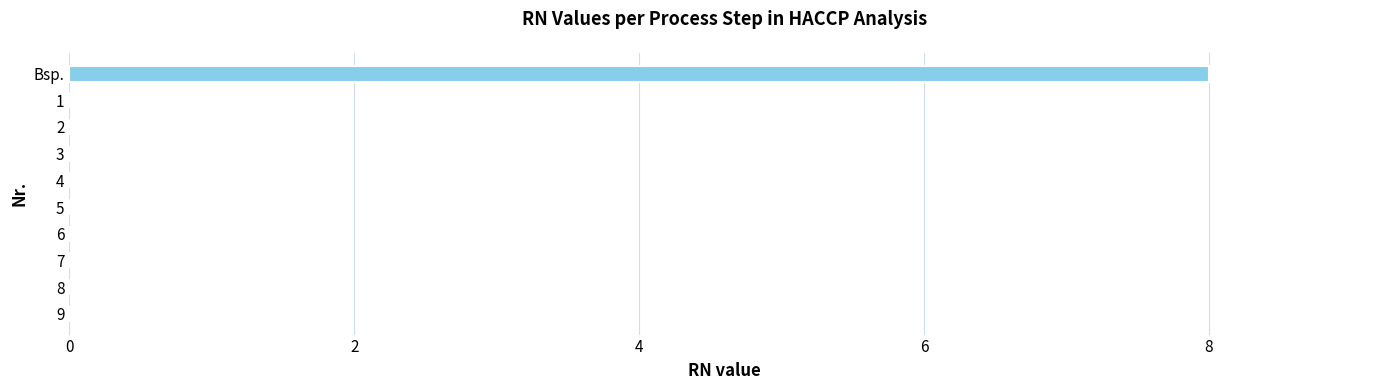

What is the greatest value displayed?

8